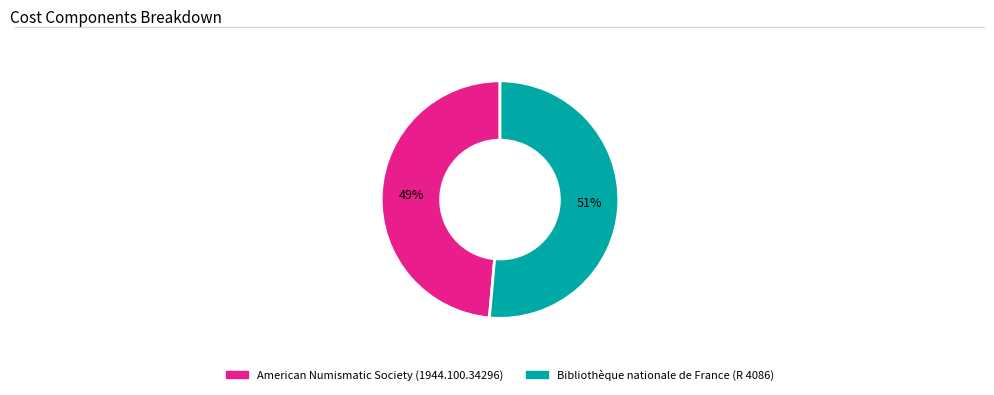

Which has a higher value, Bibliothèque nationale de France (R 4086) or American Numismatic Society (1944.100.34296)?

Bibliothèque nationale de France (R 4086)